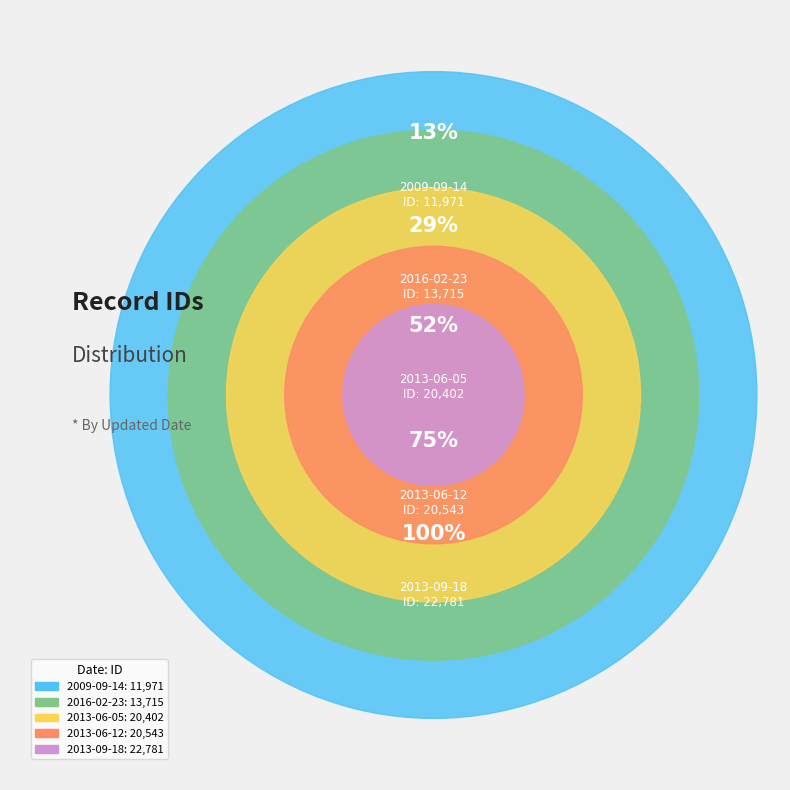

Approximately how many times larger is the value at 2013-06-05 compared to 2016-02-23?

1.5